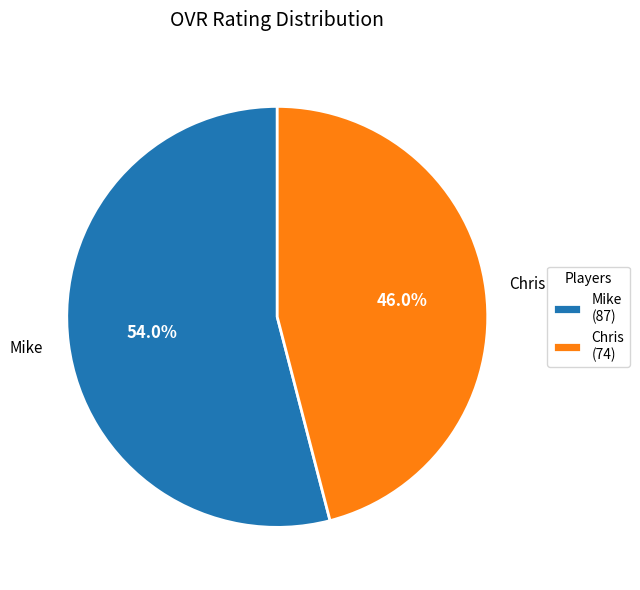

What percentage is the Mike slice, to the nearest percent?

54%